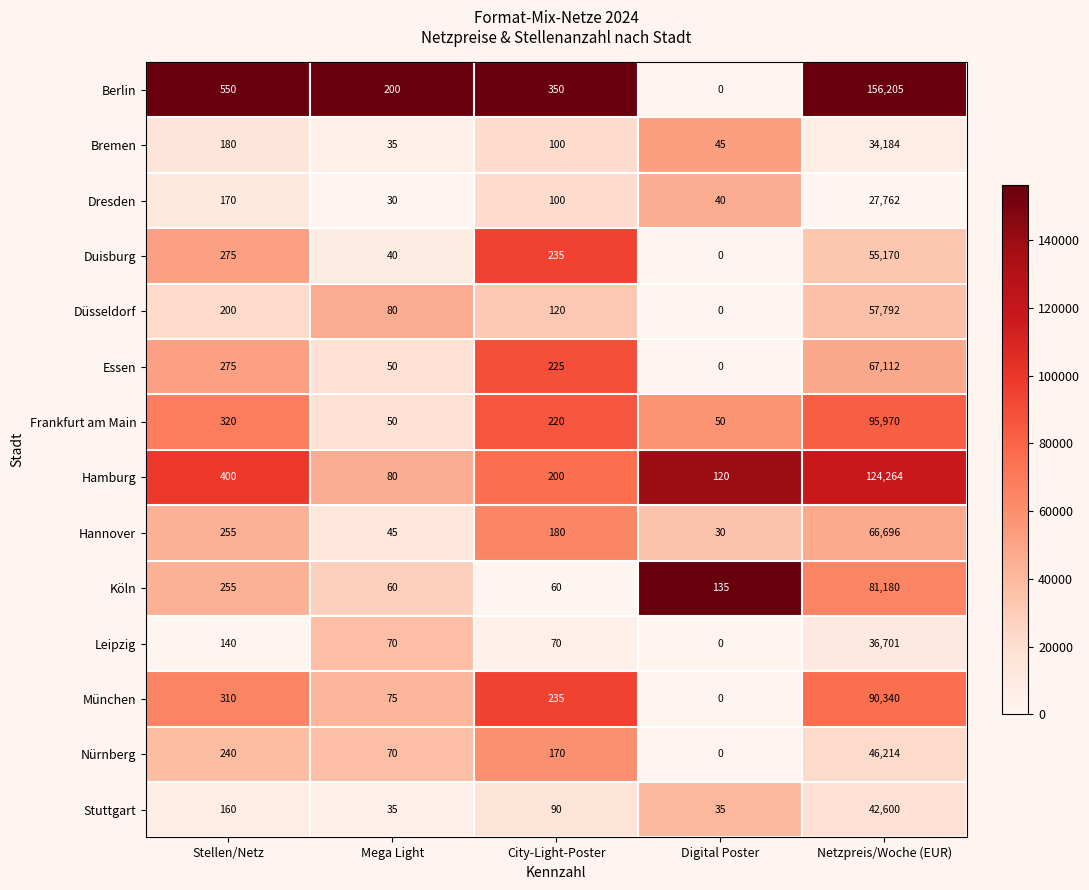

Which label corresponds to the smallest value in the chart?

Digital Poster